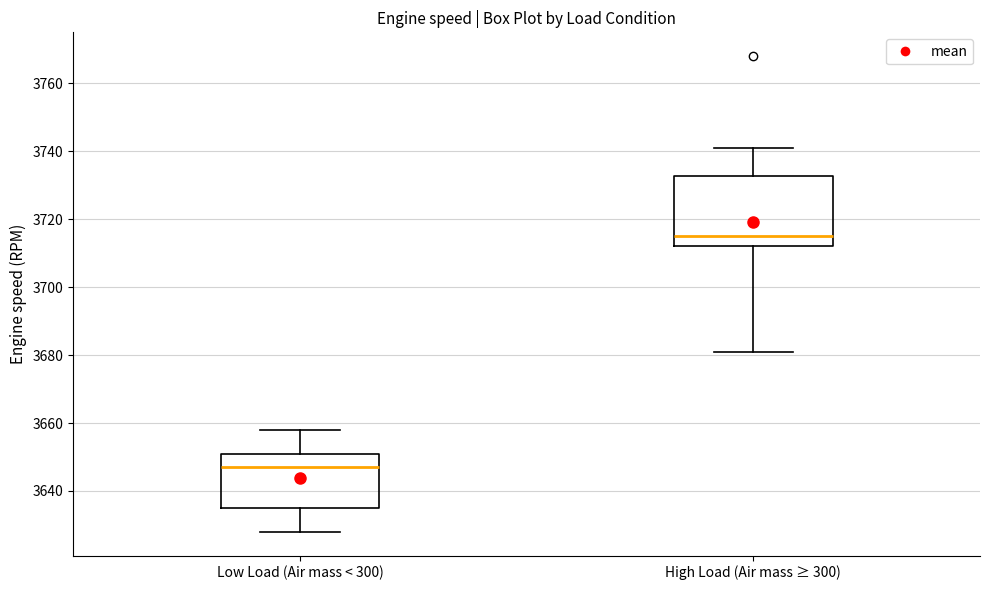

Which box is the tallest, from its lower edge to its upper edge?

High Load (Air mass ≥ 300)